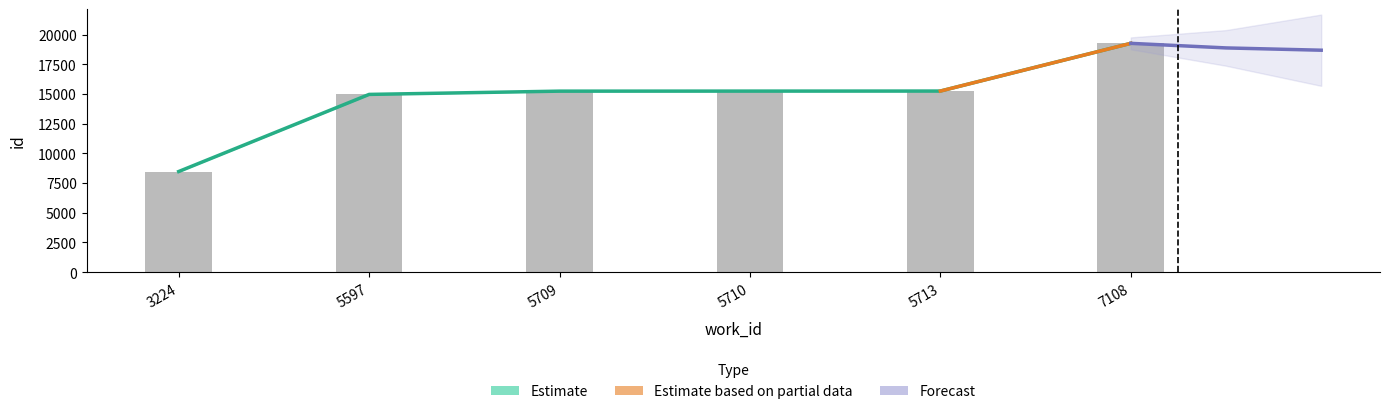

What is the average value?

14149